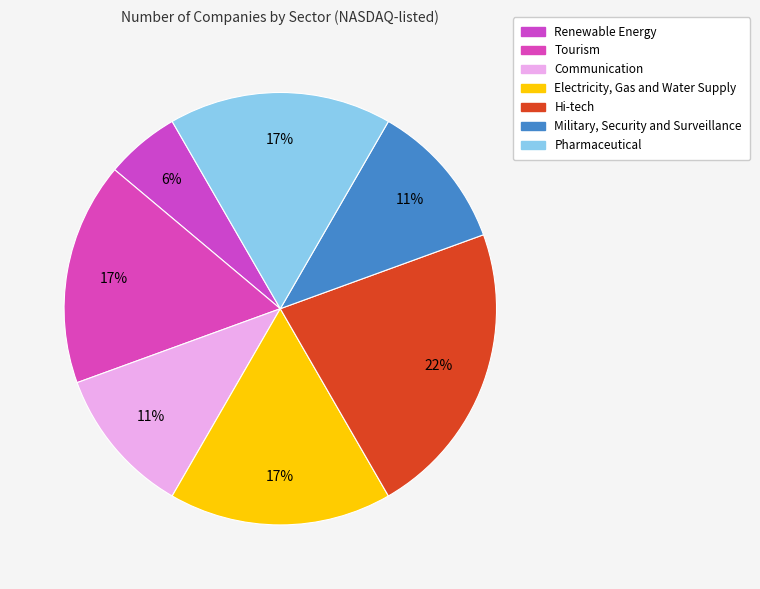

The Tourism slice represents 23% of the pie. True or false?

False